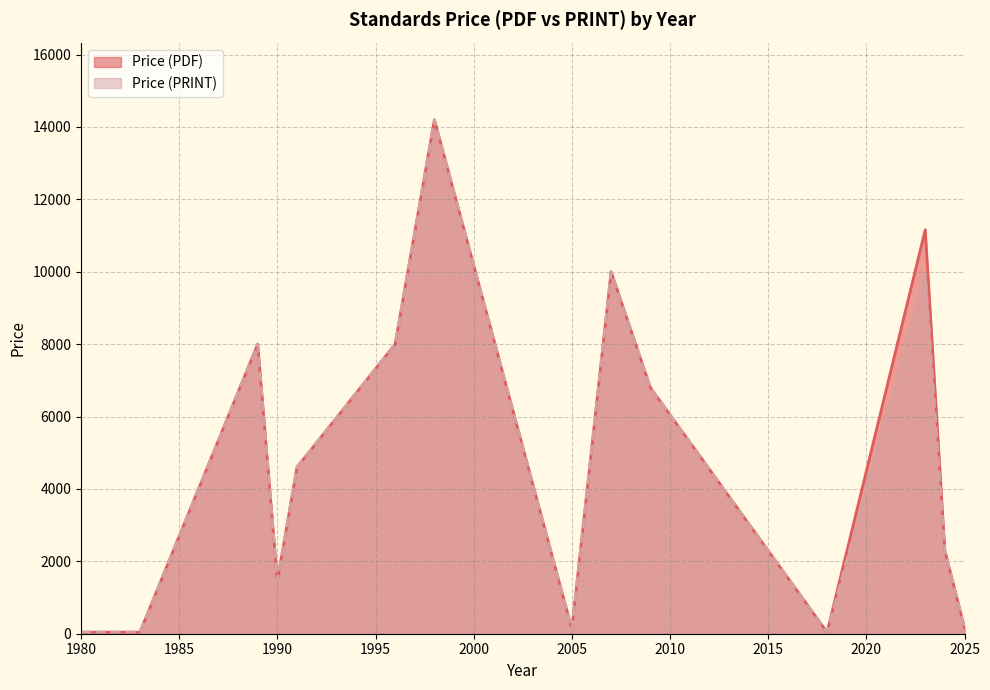

What is the total value across all series at 1990?

2914.5